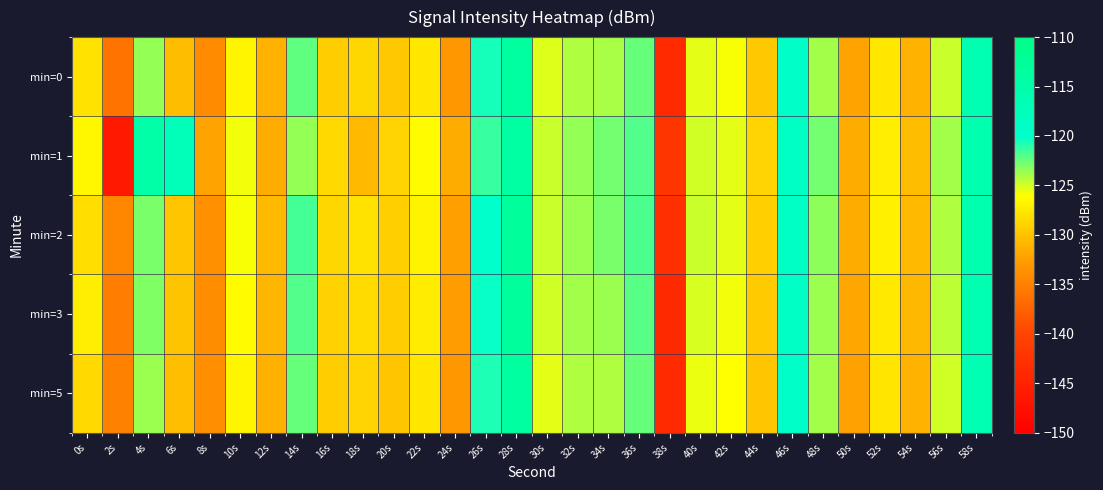

Reading left to right, transcribe all the data shown in this chart.

min=0: 0s=-127.8	2s=-136.0	4s=-123.4	6s=-130.4	8s=-134.2	10s=-126.6	12s=-131.1	14s=-122.2	16s=-129.2	18s=-128.7	20s=-129.6	22s=-127.5	24s=-133.0	26s=-120.6	28s=-113.3	30s=-125.3	32s=-124.1	34s=-124.0	36s=-122.3	38s=-143.8	40s=-125.4	42s=-125.9	44s=-129.6	46s=-119.4	48s=-123.8	50s=-132.1	52s=-127.6	54s=-131.0	56s=-124.8	58s=-116.2
min=1: 0s=-126.5	2s=-146.2	4s=-114.6	6s=-117.1	8s=-132.2	10s=-125.7	12s=-131.4	14s=-123.4	16s=-128.4	18s=-130.5	20s=-128.9	22s=-126.1	24s=-131.5	26s=-121.3	28s=-114.1	30s=-124.7	32s=-123.5	34s=-122.8	36s=-121.9	38s=-142.3	40s=-124.9	42s=-125.4	44s=-128.9	46s=-118.9	48s=-122.8	50s=-131.5	52s=-127.1	54s=-130.4	56s=-123.9	58s=-115.7
min=2: 0s=-128.2	2s=-134.5	4s=-122.9	6s=-129.8	8s=-133.7	10s=-125.9	12s=-130.6	14s=-121.7	16s=-128.7	18s=-127.9	20s=-129.1	22s=-126.8	24s=-132.4	26s=-119.9	28s=-112.8	30s=-124.7	32s=-123.6	34s=-122.9	36s=-121.8	38s=-143.1	40s=-124.8	42s=-125.4	44s=-129.1	46s=-119.0	48s=-123.3	50s=-131.5	52s=-127.0	54s=-130.5	56s=-124.2	58s=-115.7
min=3: 0s=-127.1	2s=-135.2	4s=-123.1	6s=-130.0	8s=-134.0	10s=-126.2	12s=-130.9	14s=-121.9	16s=-129.0	18s=-128.4	20s=-129.3	22s=-127.2	24s=-132.7	26s=-120.3	28s=-113.0	30s=-125.0	32s=-123.9	34s=-123.7	36s=-122.1	38s=-144.0	40s=-125.1	42s=-125.7	44s=-129.4	46s=-119.2	48s=-123.6	50s=-131.8	52s=-127.4	54s=-130.7	56s=-124.5	58s=-116.0
min=5: 0s=-128.5	2s=-134.9	4s=-123.6	6s=-130.2	8s=-133.8	10s=-126.6	12s=-131.2	14s=-122.4	16s=-129.3	18s=-128.8	20s=-129.7	22s=-127.6	24s=-133.1	26s=-120.7	28s=-113.4	30s=-125.4	32s=-124.2	34s=-124.1	36s=-122.5	38s=-143.9	40s=-125.5	42s=-126.0	44s=-129.7	46s=-119.5	48s=-123.9	50s=-132.2	52s=-127.7	54s=-131.0	56s=-124.9	58s=-116.3